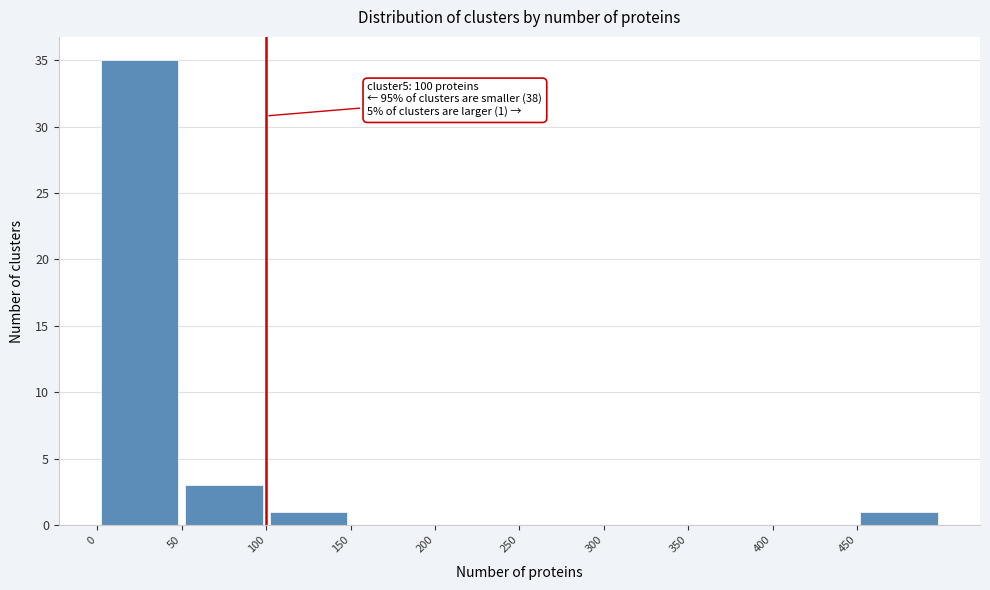

Over which range of the x-axis is the bar tallest?

0 to 50